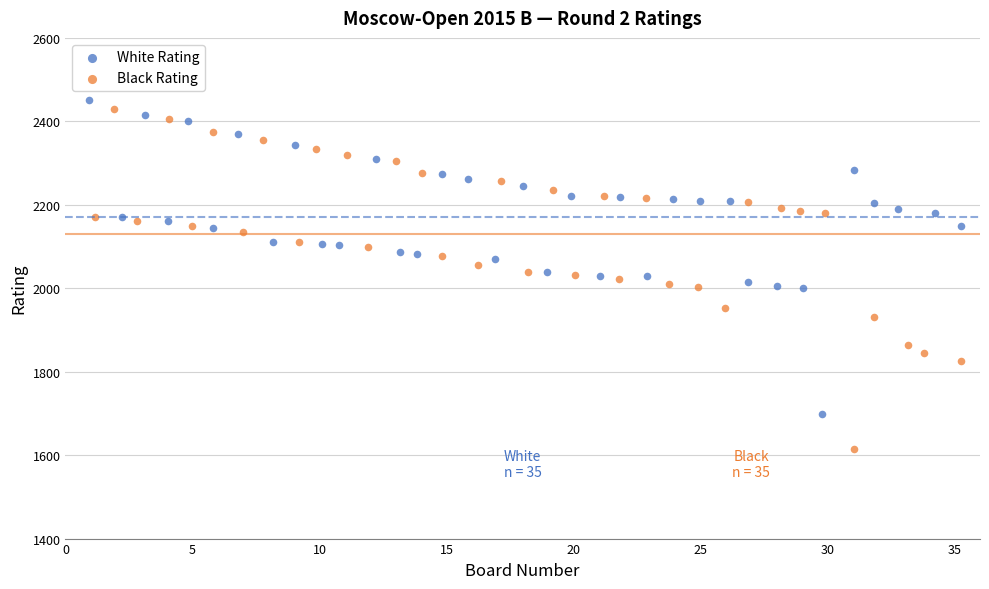

What are all the series names shown in the legend?

White Rating, Black Rating